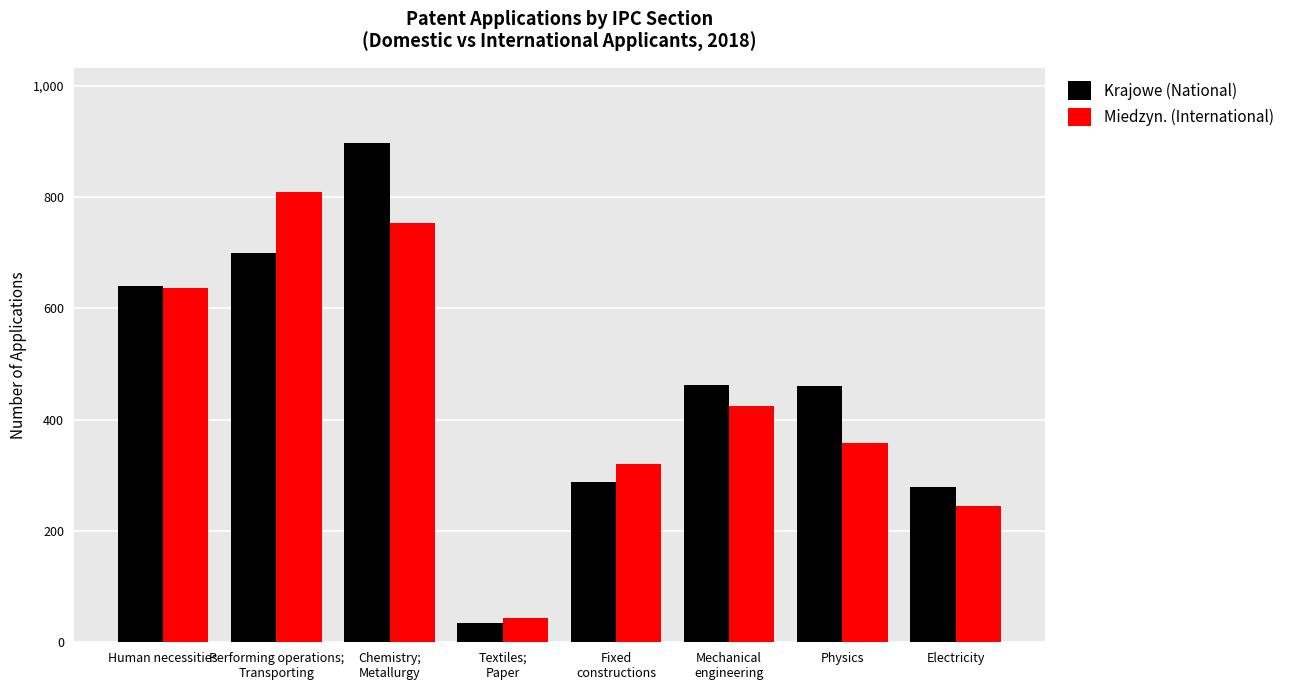

At which label does Miedzyn. (International) first exceed 425?

Human necessities